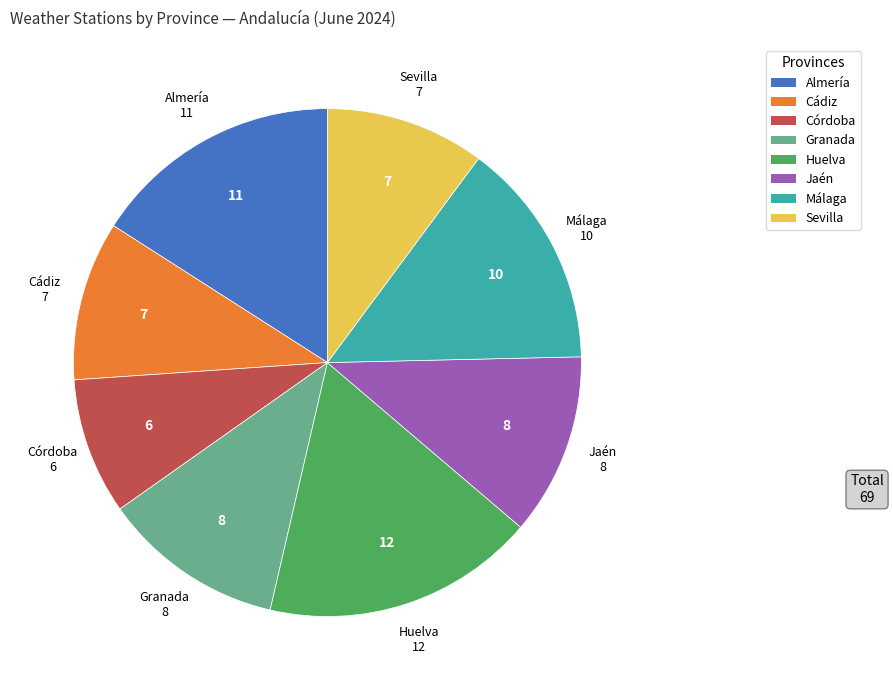

Count the number of slices in the pie.

8